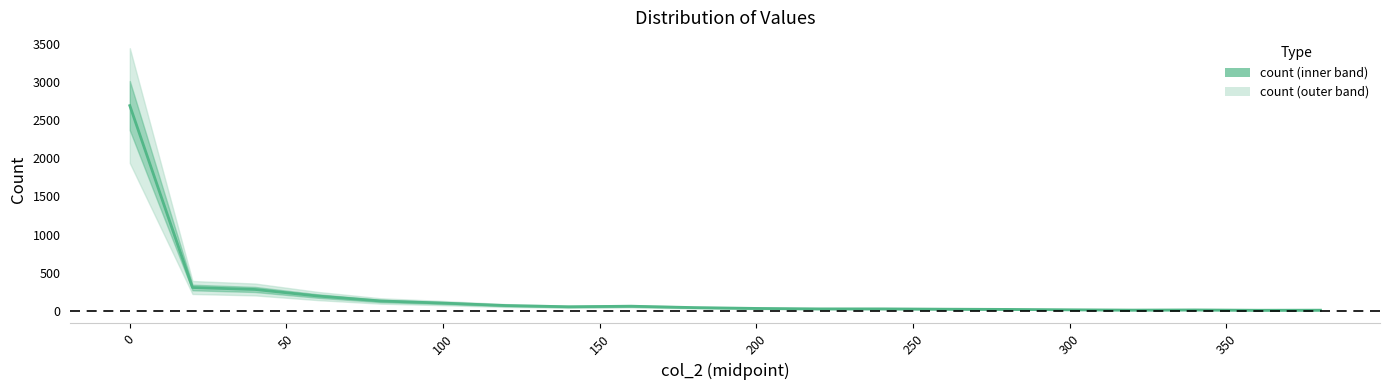

How many data points are above 40?

9